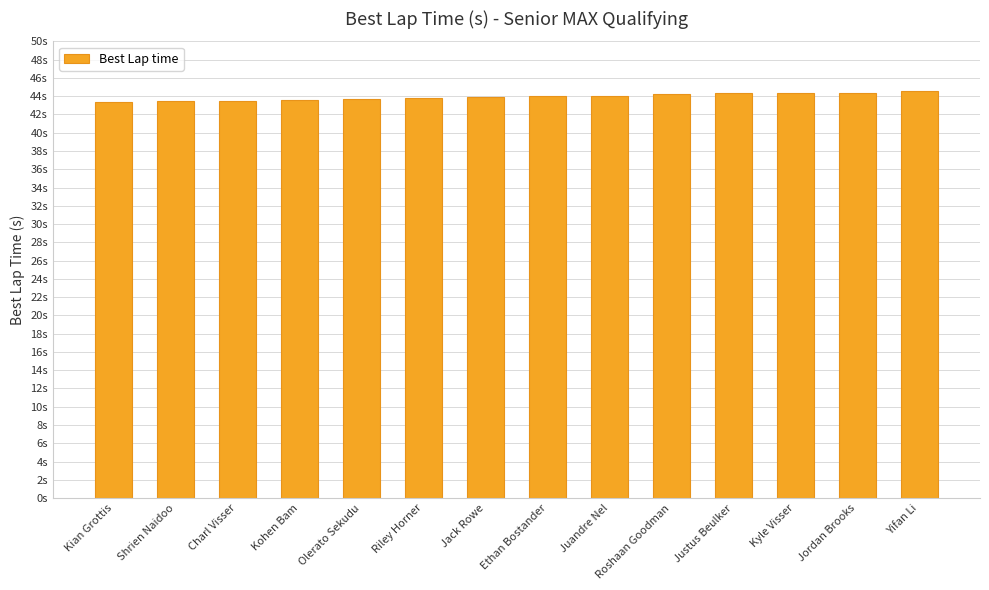

Are the bars horizontal?

No